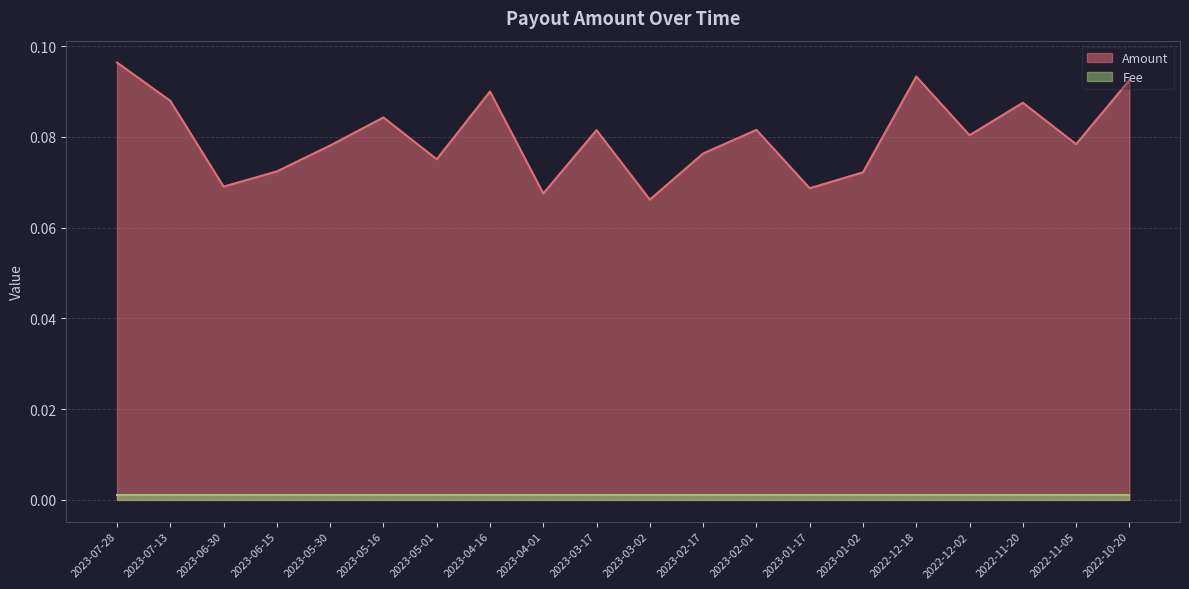

What is the approximate value at 2023-05-16?

0.1